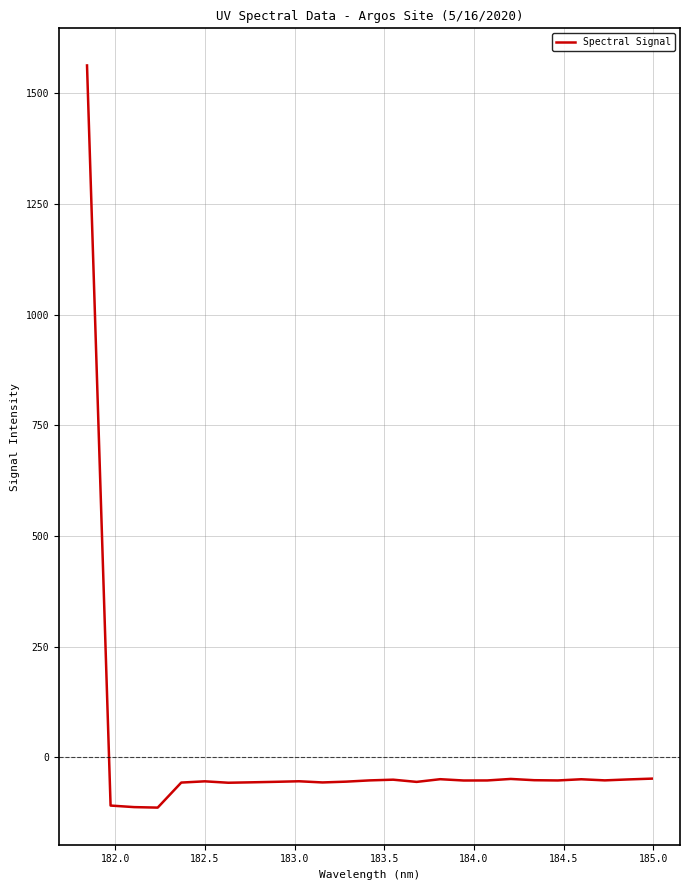

What is the minimum value shown in the chart?

-113.9